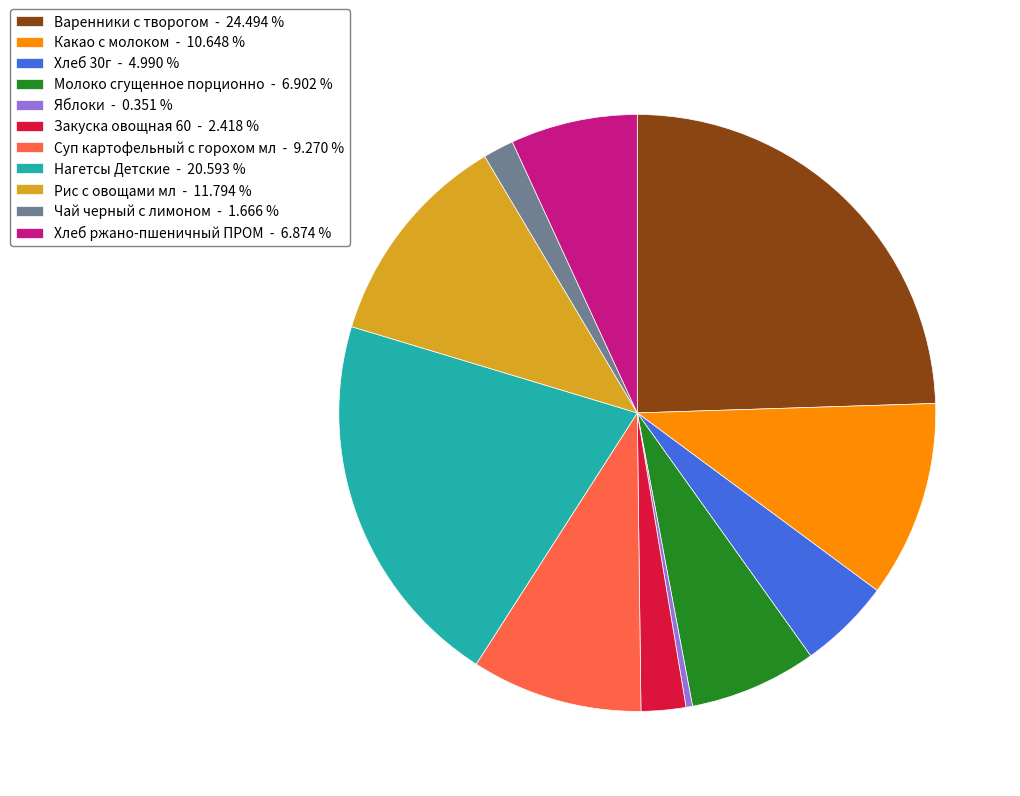

Does any single category account for the majority?

No